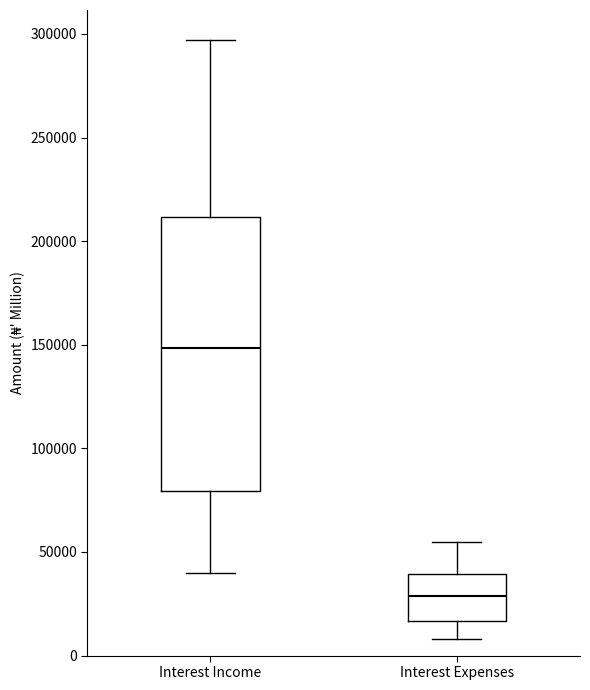

Which box is the tallest, from its lower edge to its upper edge?

Interest Income